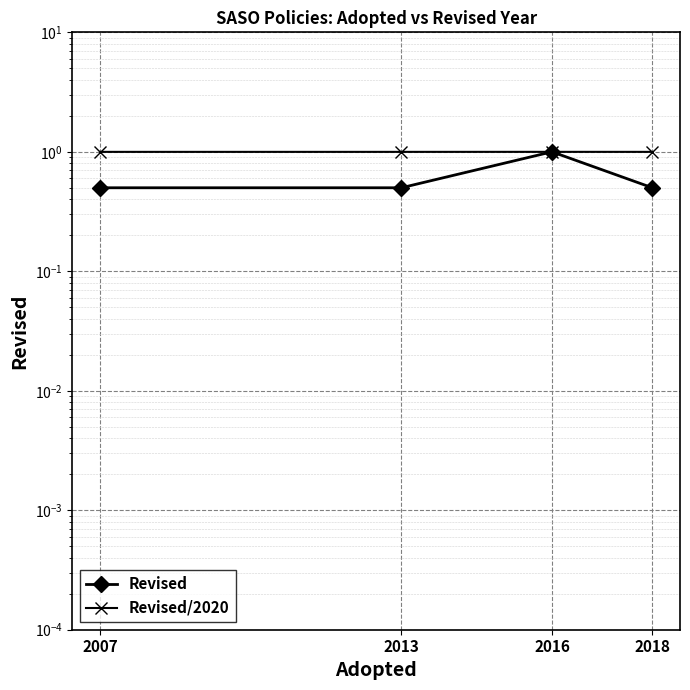

What is the sum of the Revised/2020 values at 2018 and 2007?

2.0